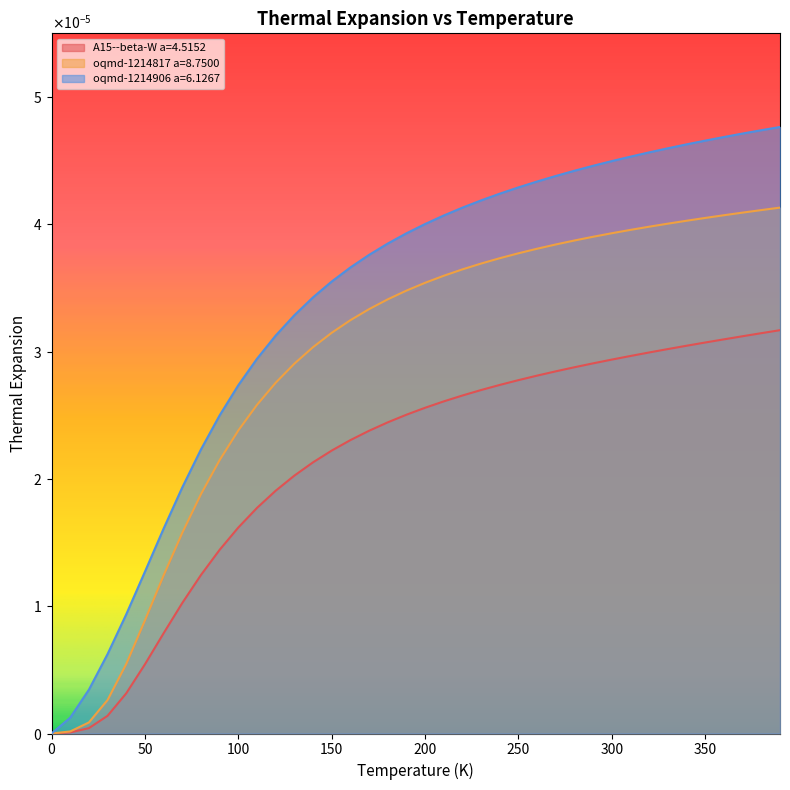

How many data points does each series have?

40